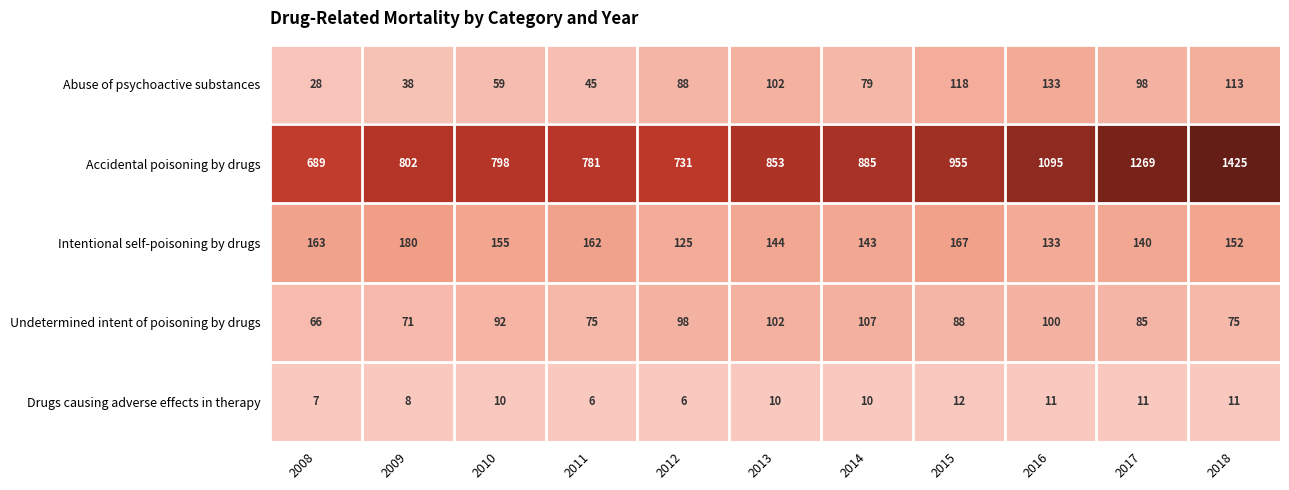

Rank the categories by Intentional self-poisoning by drugs value from highest to lowest.

2009, 2015, 2008, 2011, 2010, 2018, 2013, 2014, 2017, 2016, 2012